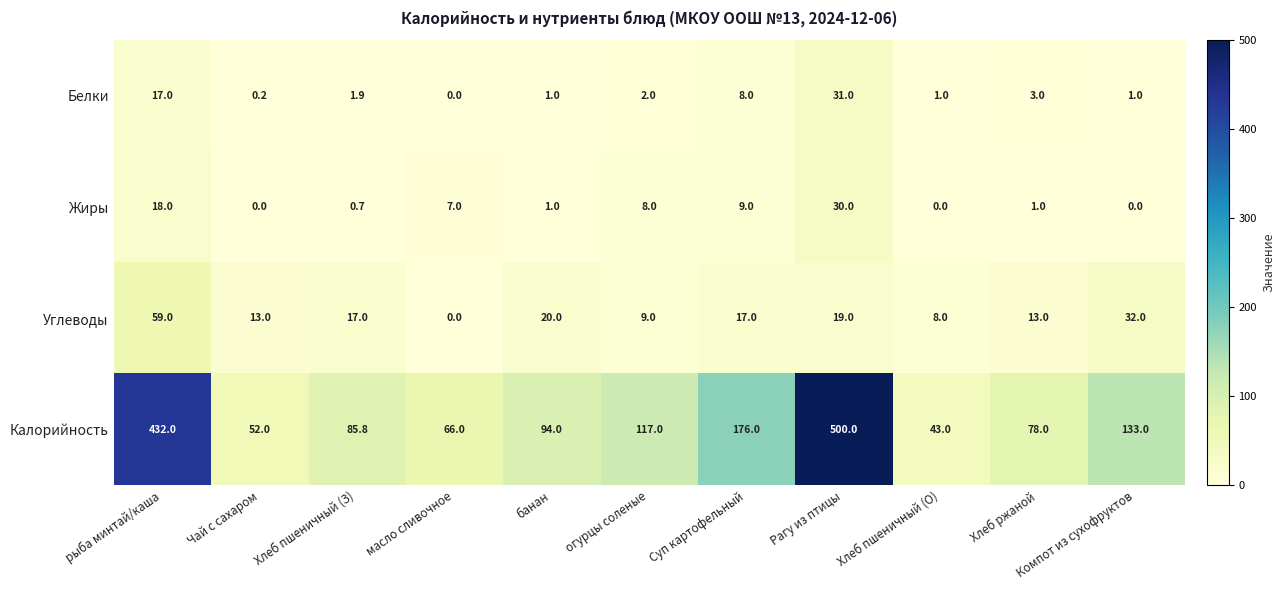

Which series changed the most between рыба минтай/каша and огурцы соленые?

Калорийность